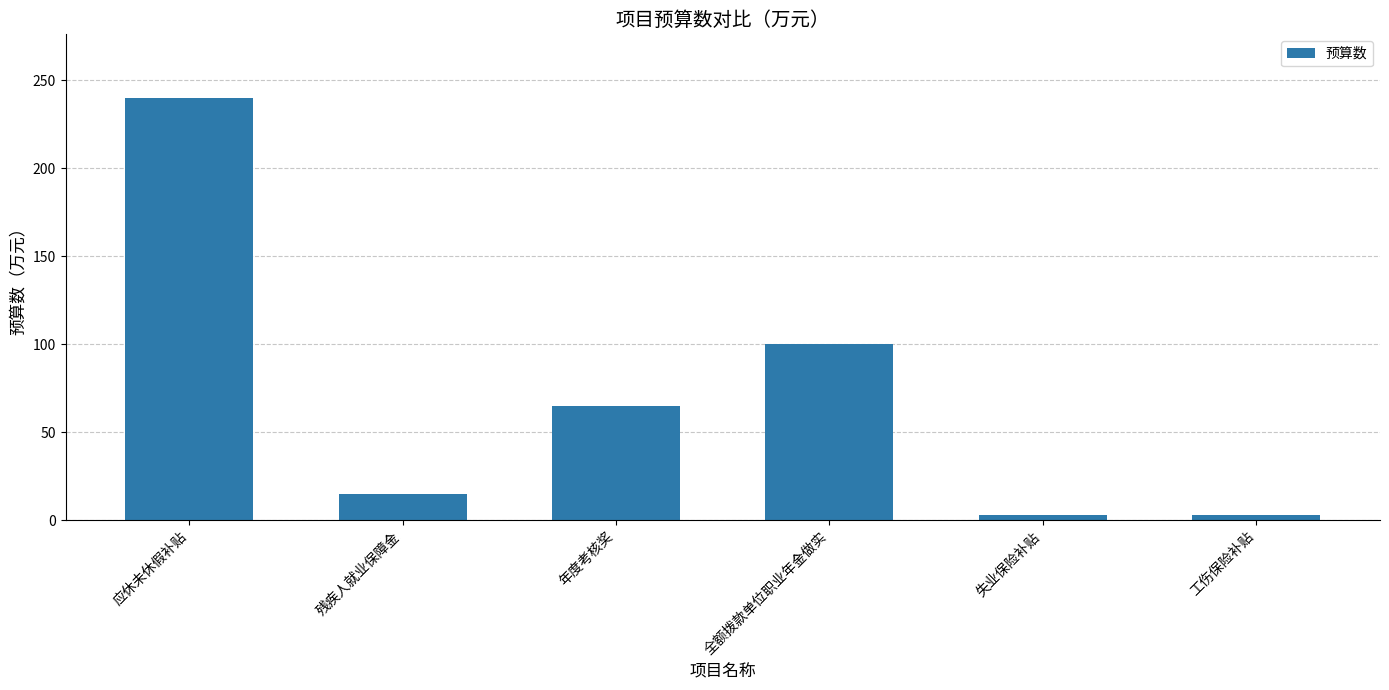

What is the difference between the maximum and second lowest values?

237.1